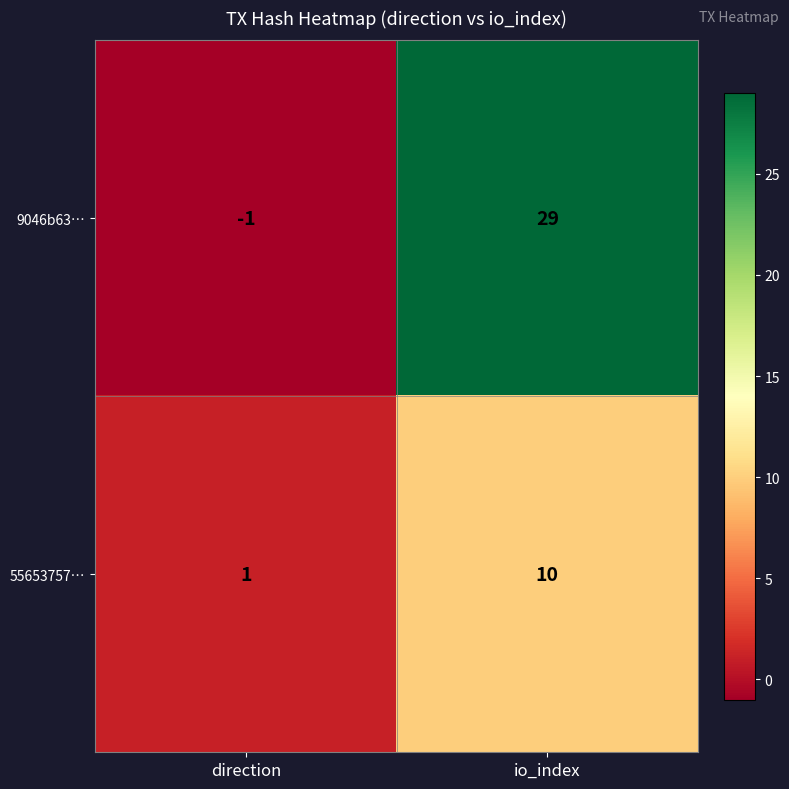

What value does the 55653757… series have at io_index?

10